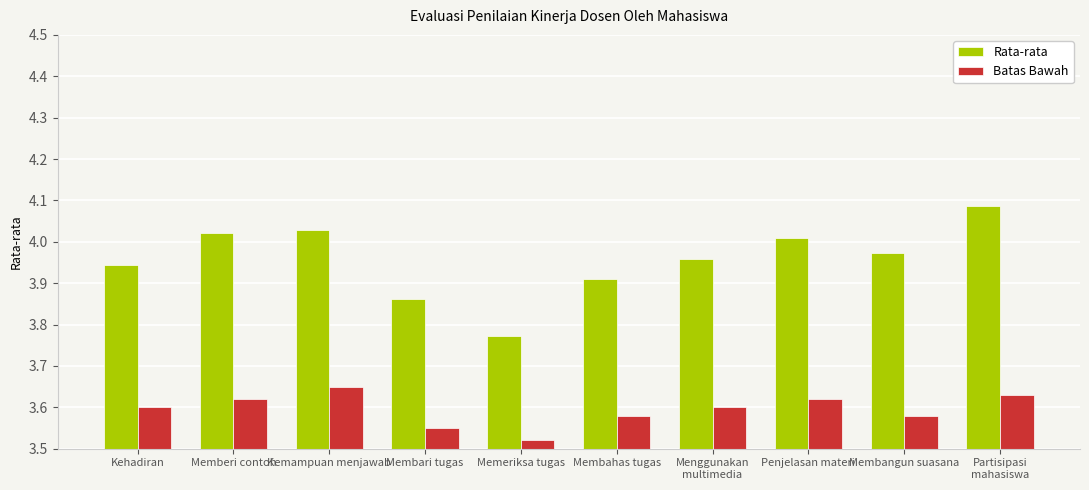

How many distinct data groups are displayed?

2